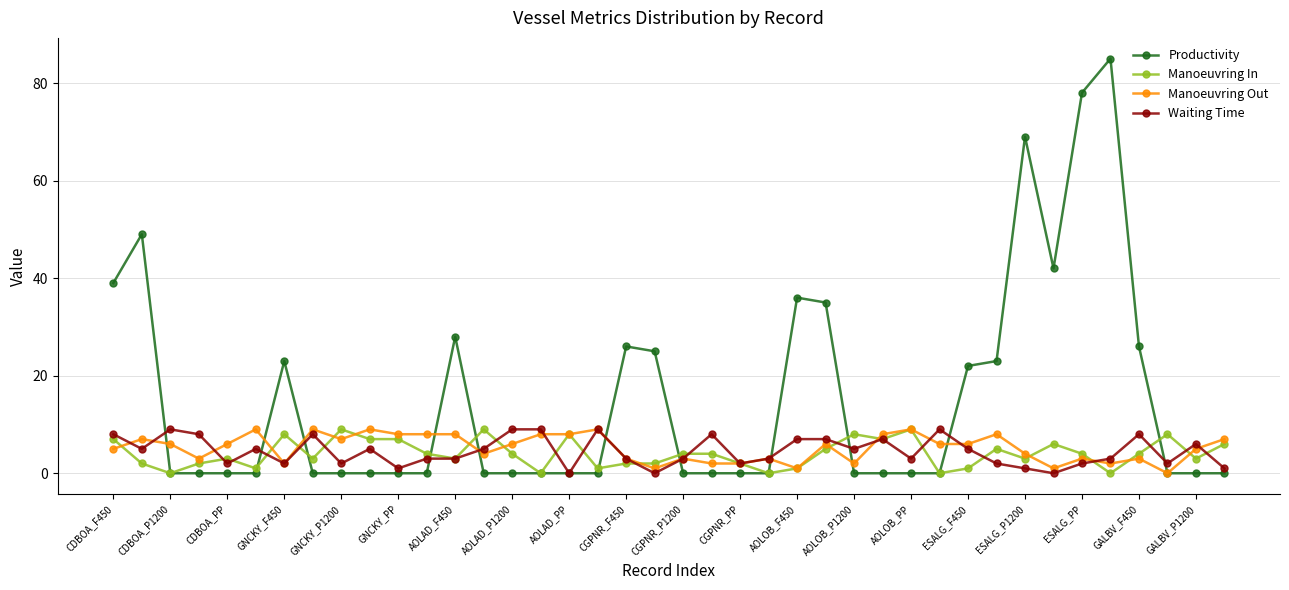

Which series has the largest total across all categories?

Productivity